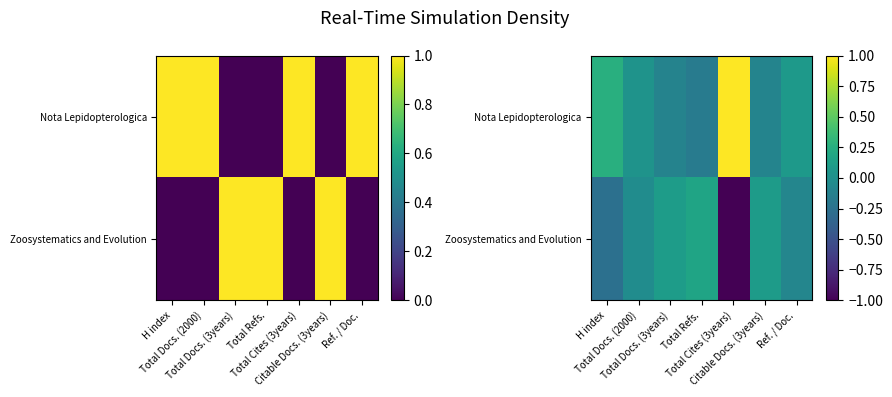

What is the difference between the maximum and minimum values in the Zoosystematics and Evolution series?

1.2